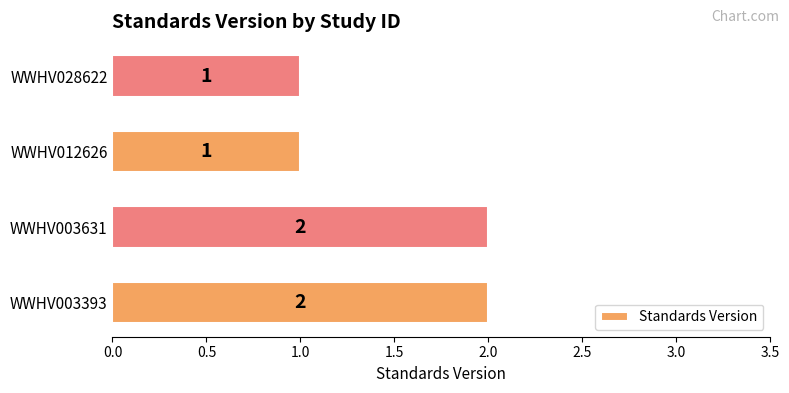

Count the values in the range 1 to 2.

4